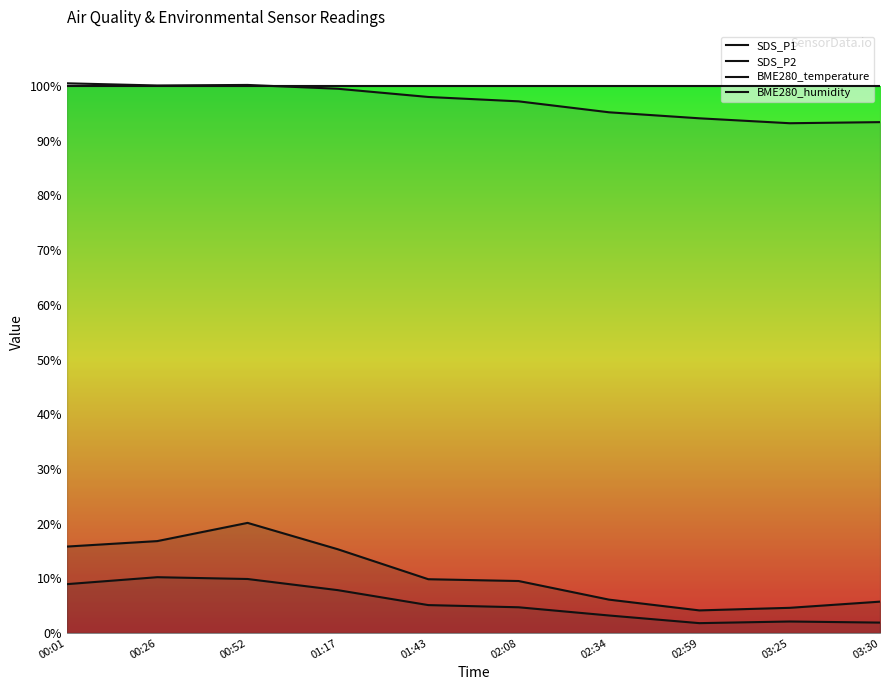

Which series ends up on top after the final intersection of BME280_temperature and BME280_humidity?

BME280_humidity